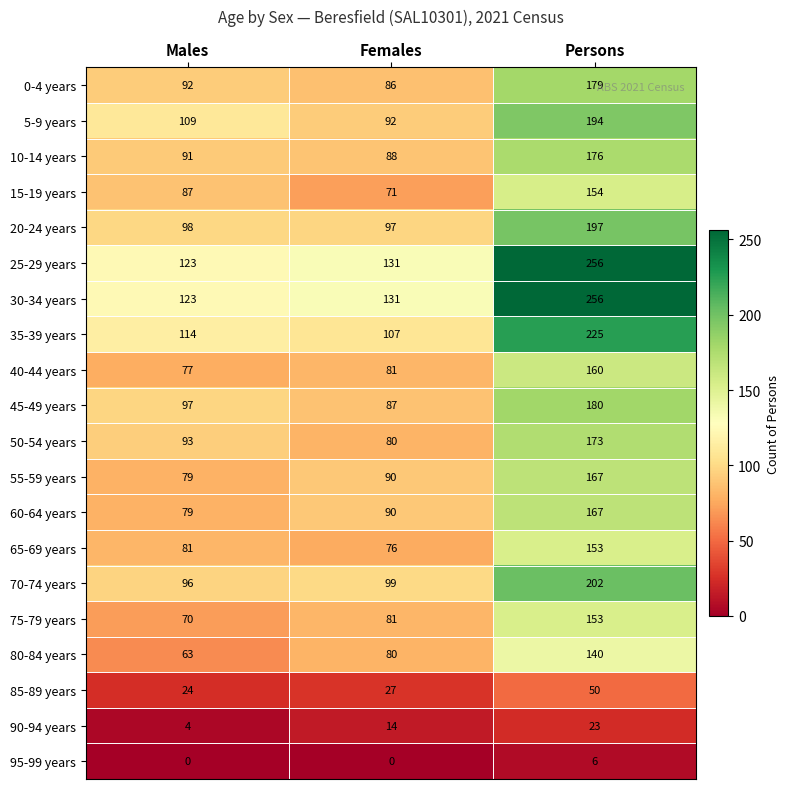

What is the spread (max minus min) of values at Persons?

250